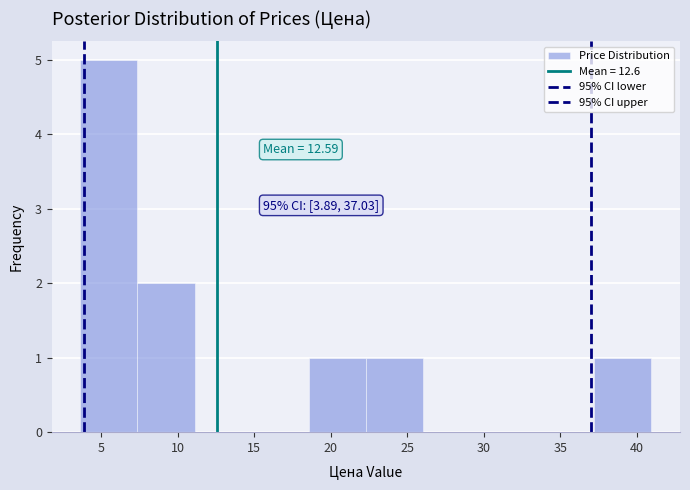

Over which range of the x-axis is the bar tallest?

3.5 to 7.5